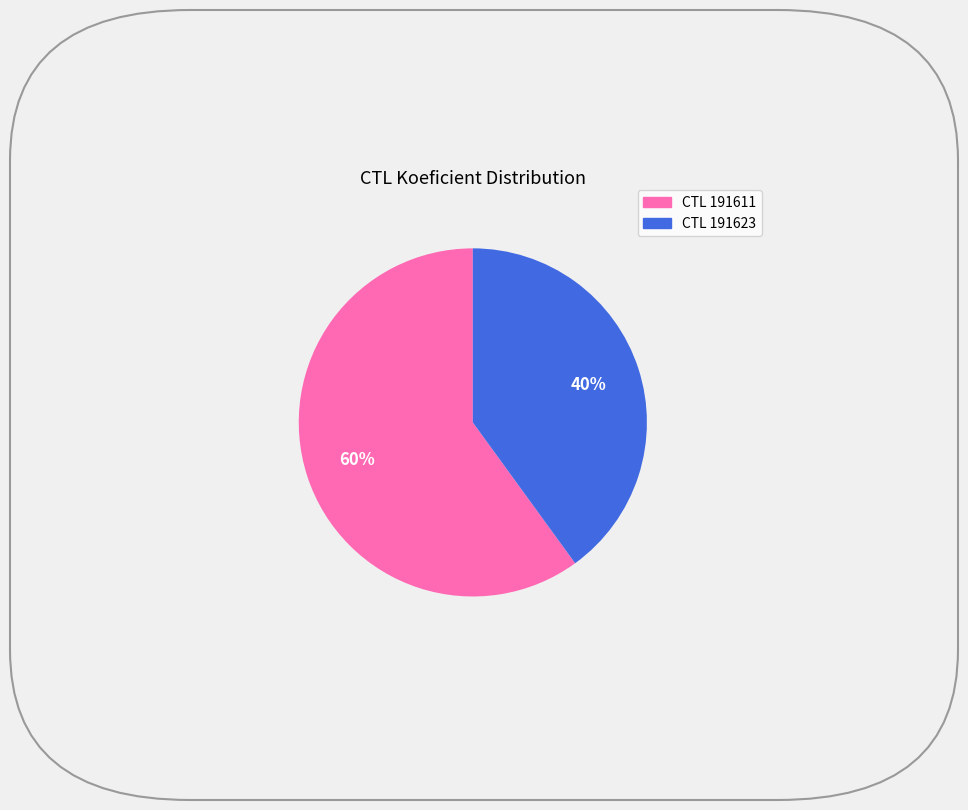

To the nearest percent, what is the difference between the largest and smallest slice percentages?

20%